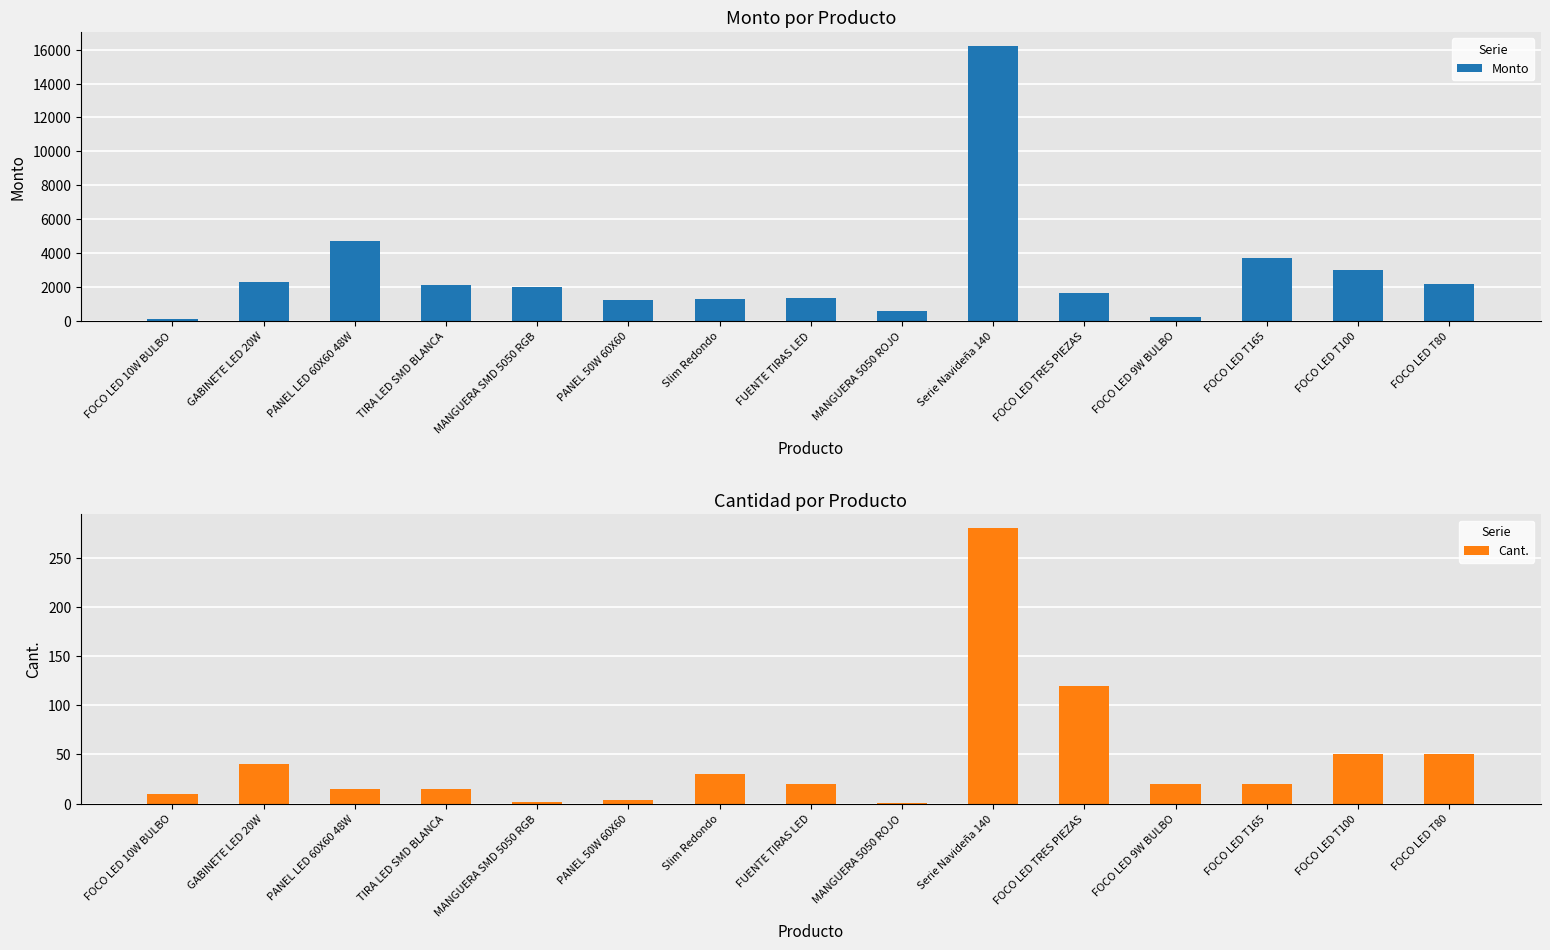

At MANGUERA SMD 5050 RGB, list the series in order from smallest to largest.

Cant., Monto